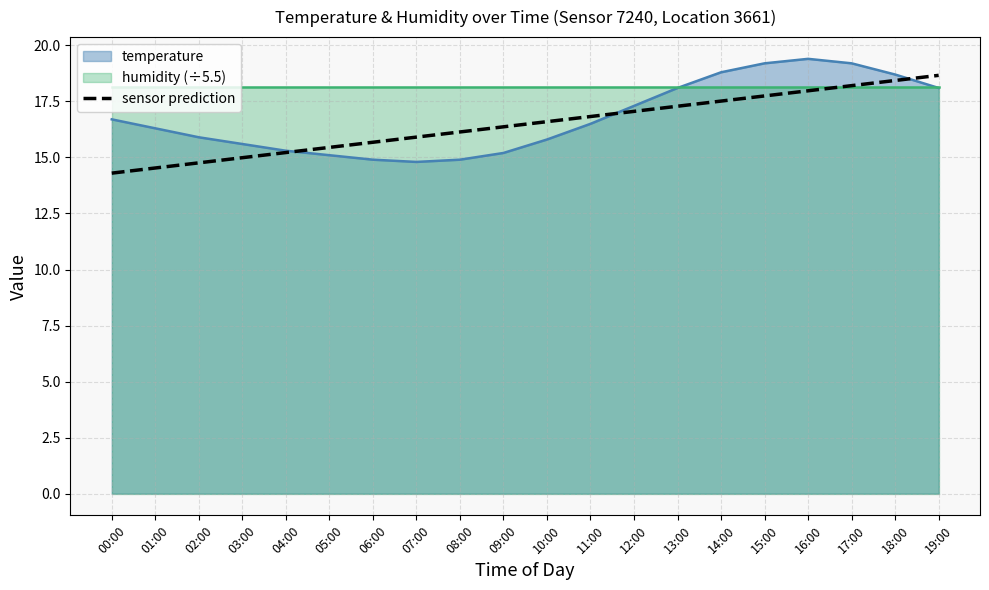

At which label is the value closest to 16?

07:00